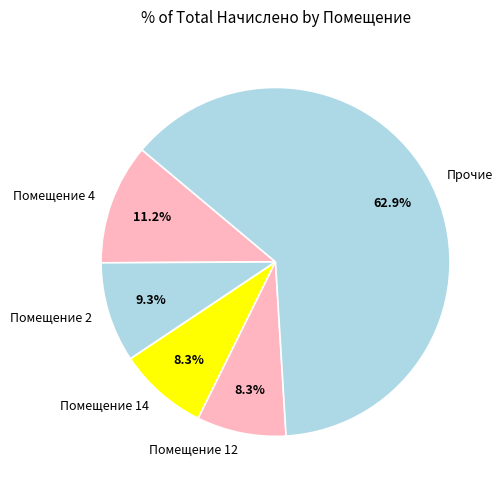

Is there a majority slice in this chart?

Yes